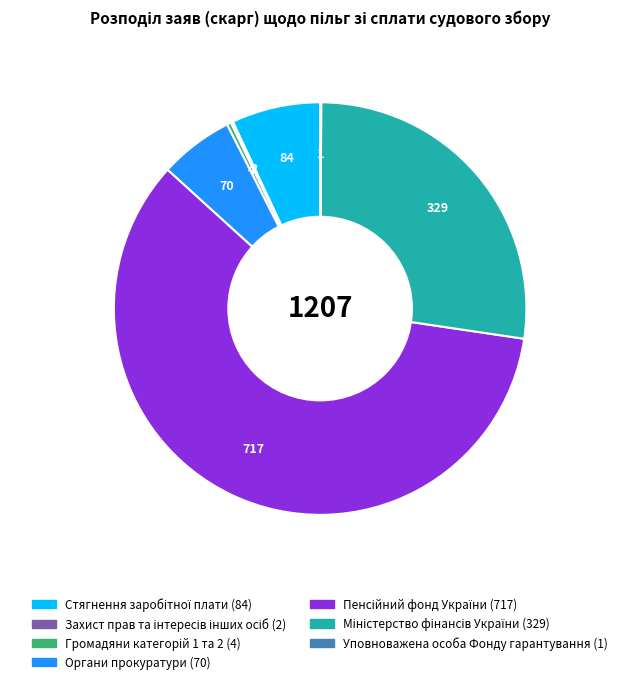

Is there any slice that represents more than half of the pie?

Yes